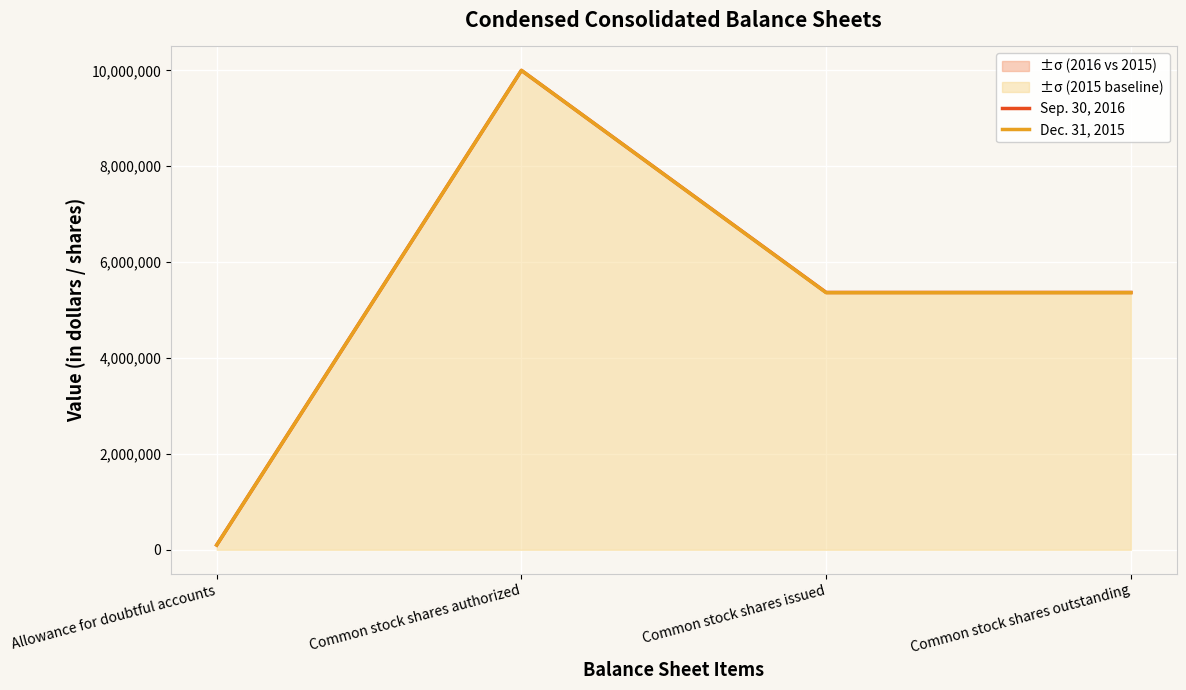

Which has a higher value, Common stock shares authorized or Allowance for doubtful accounts?

Common stock shares authorized